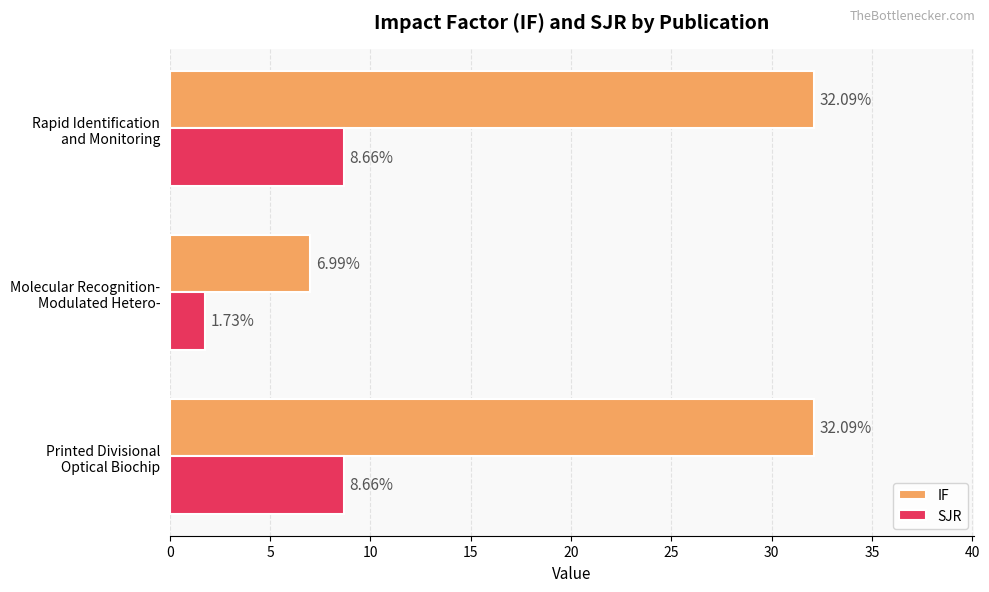

What is the average value of the IF series?

23.7